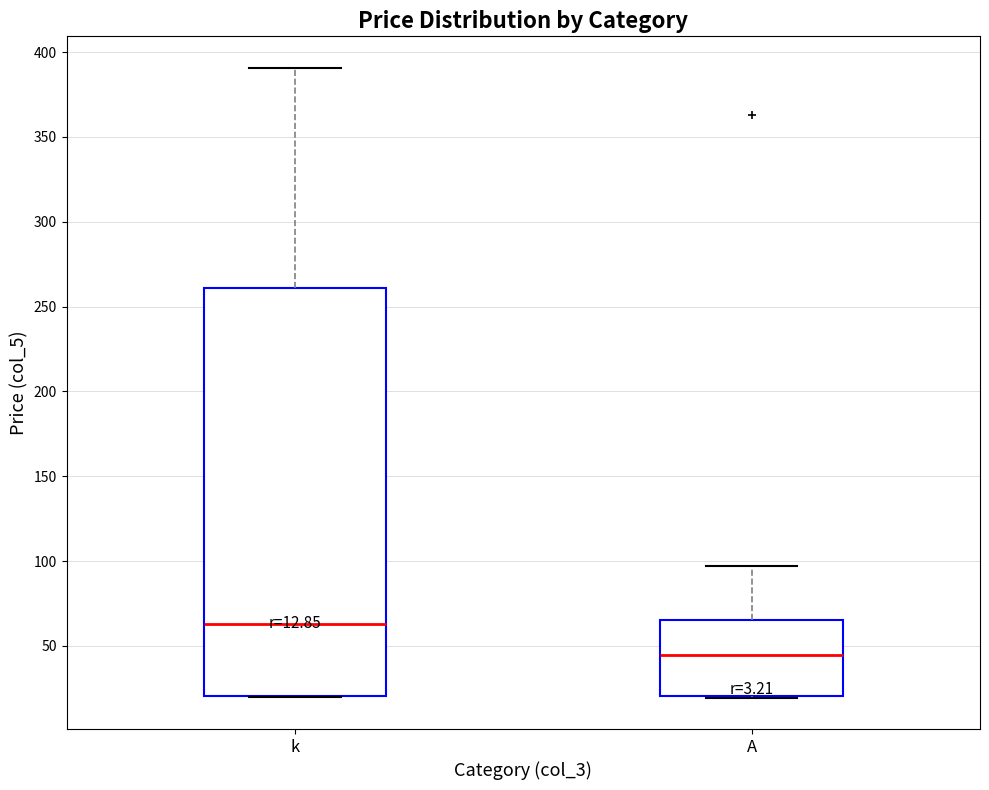

Which box is the tallest, from its lower edge to its upper edge?

k